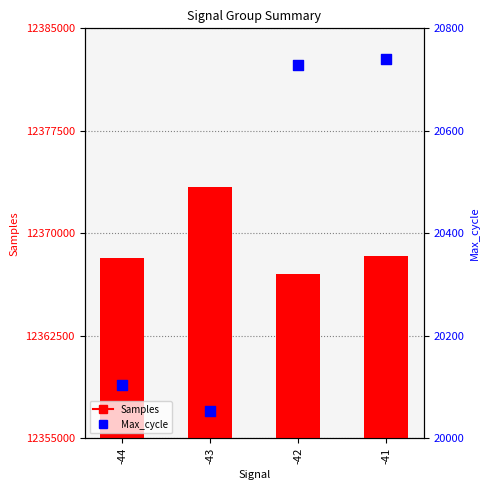

What are all the series names shown in the legend?

Samples, Max_cycle